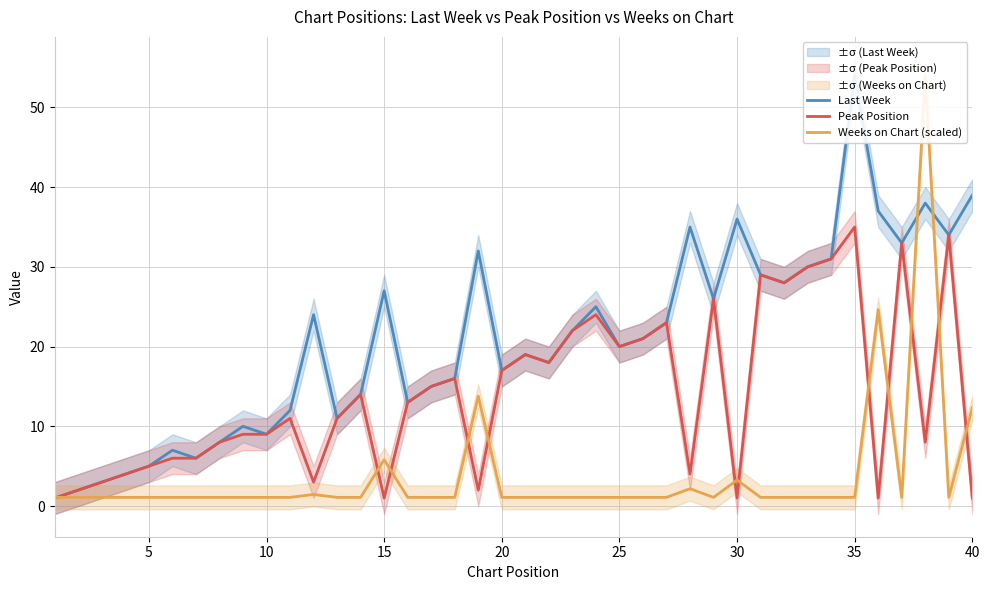

Count the number of categories in the chart.

40